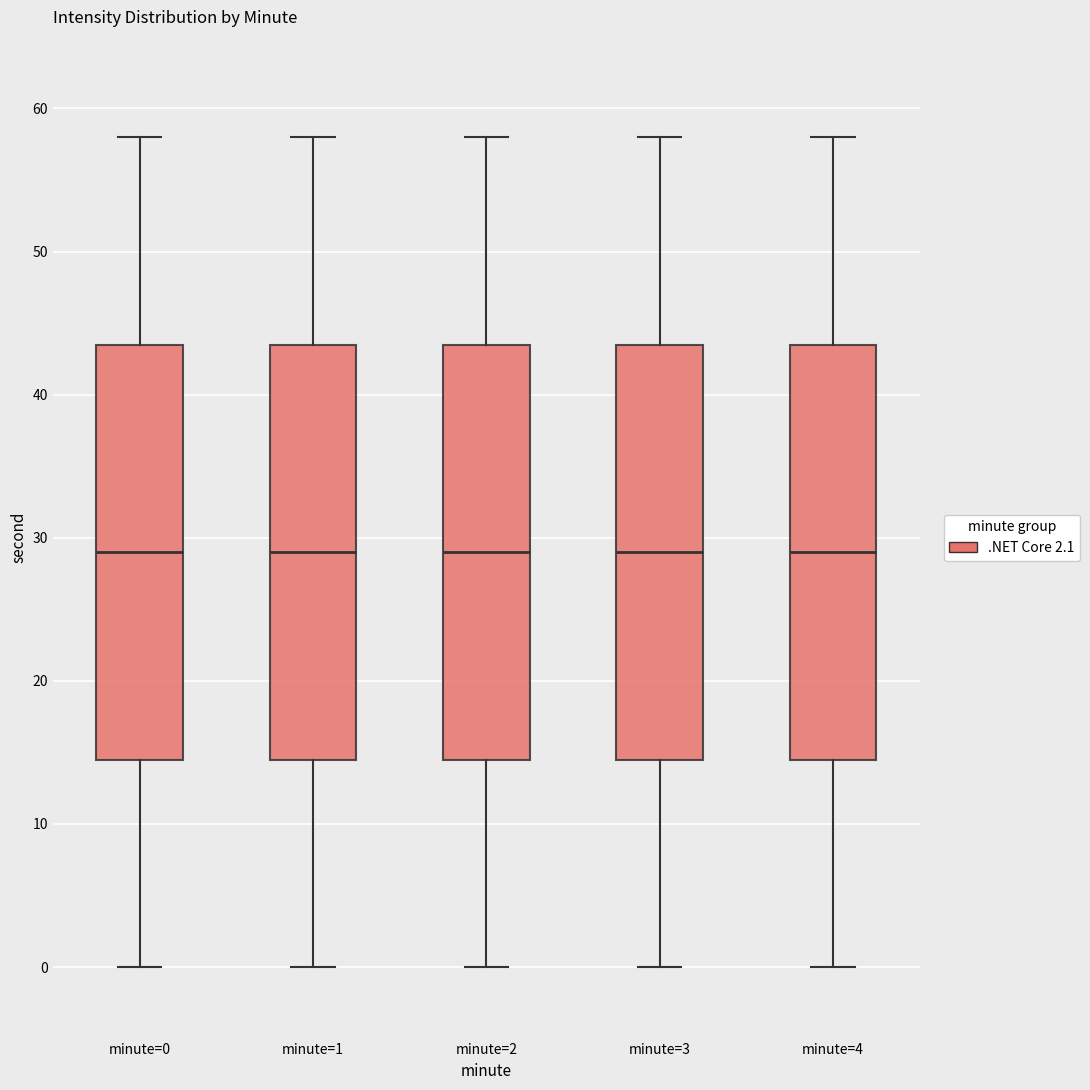

Reading left to right, transcribe this box plot: for each box, give where its median line is, the range the box spans, and where its two whiskers end, as read against the y-axis. The values are not printed on the chart, so give them approximately, as read against the axis.

minute=0: median 29, box 15 to 44, whiskers 0 to 58
minute=1: median 29, box 15 to 44, whiskers 0 to 58
minute=2: median 29, box 15 to 44, whiskers 0 to 58
minute=3: median 29, box 15 to 44, whiskers 0 to 58
minute=4: median 29, box 15 to 44, whiskers 0 to 58